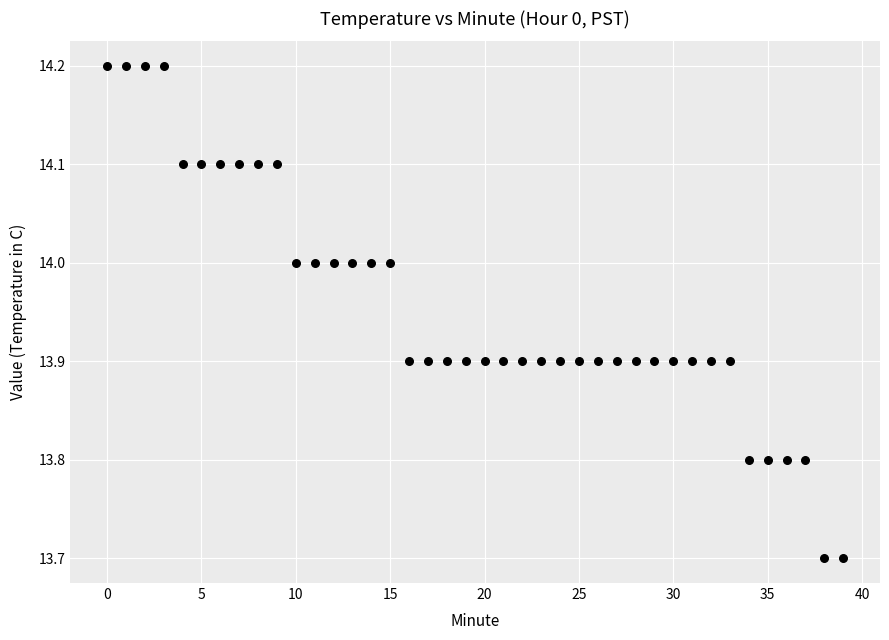

What is the range of Y values (max minus min)?

0.5